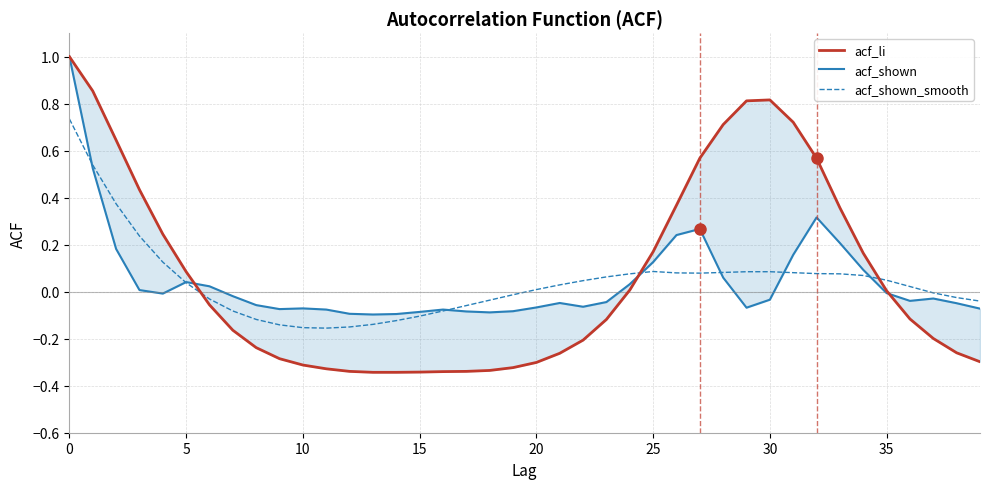

What is the value of the acf_shown point at the 9th from the left?

-0.1